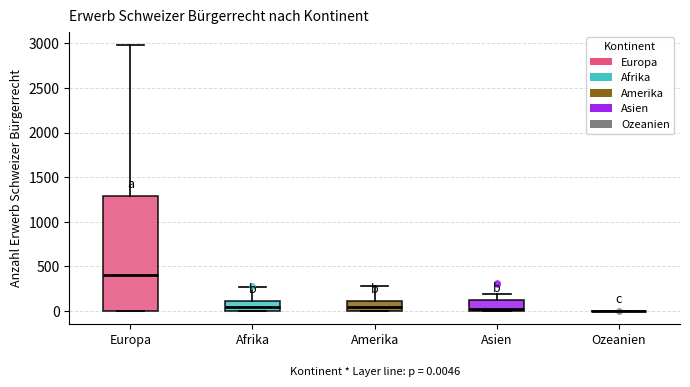

Comparing the boxes themselves (not the whiskers), which one is the tallest?

Europa